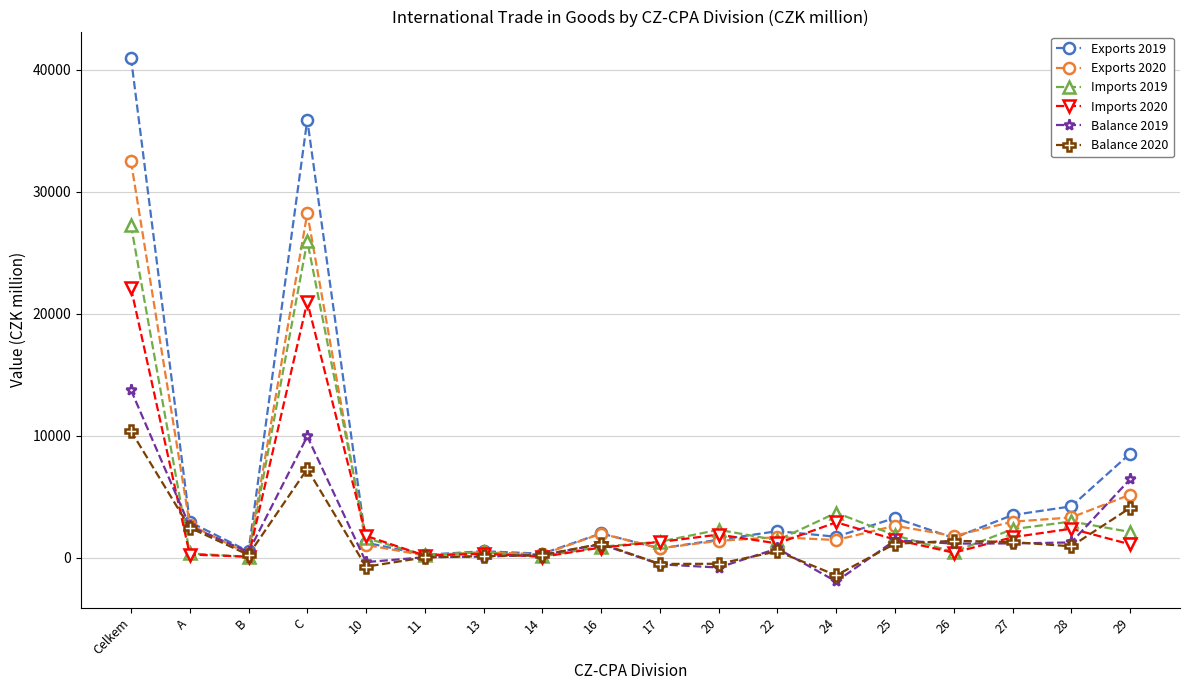

How many values in the Balance 2019 series are below 1091?

9